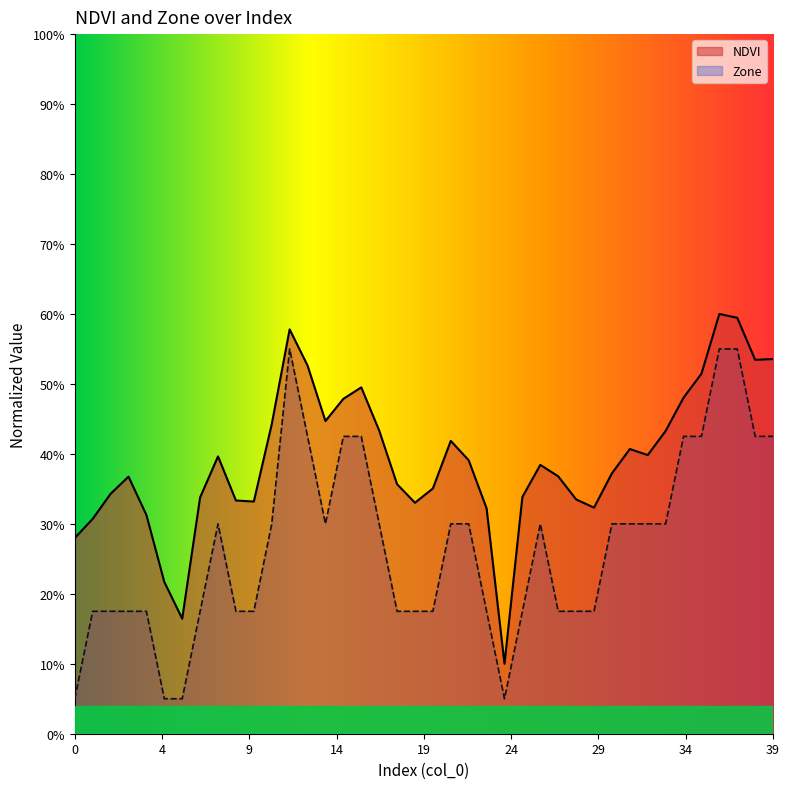

What is the difference between the highest and lowest values at 2?

0.2